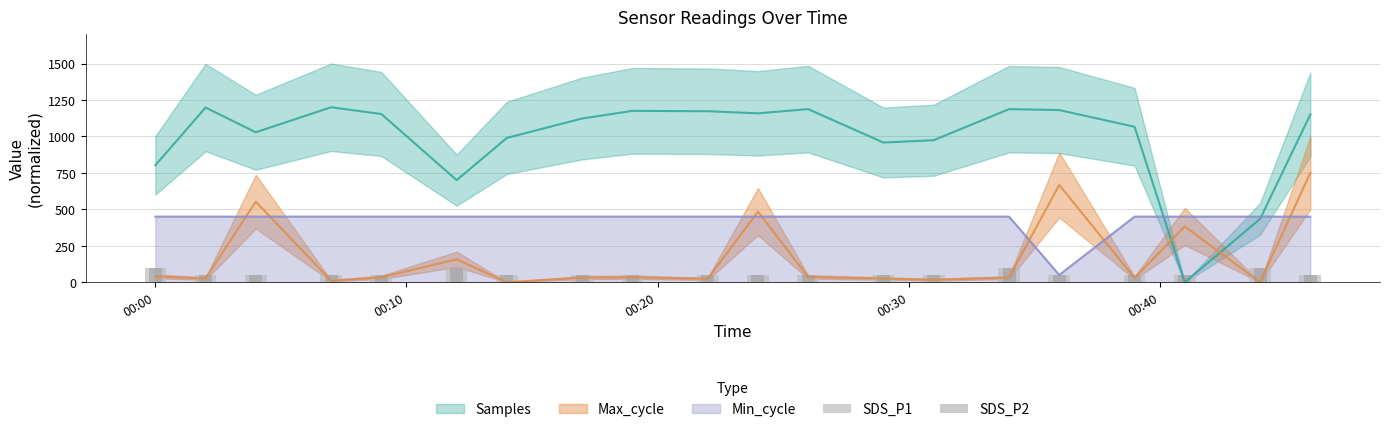

What is the spread (max minus min) of values at 2021/11/25 00:19?

1141.3